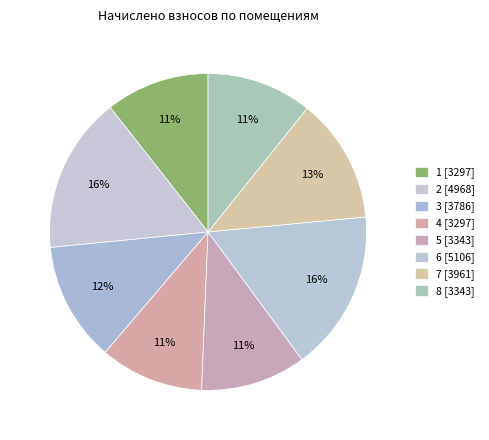

Which has a higher value, 4 or 3?

3